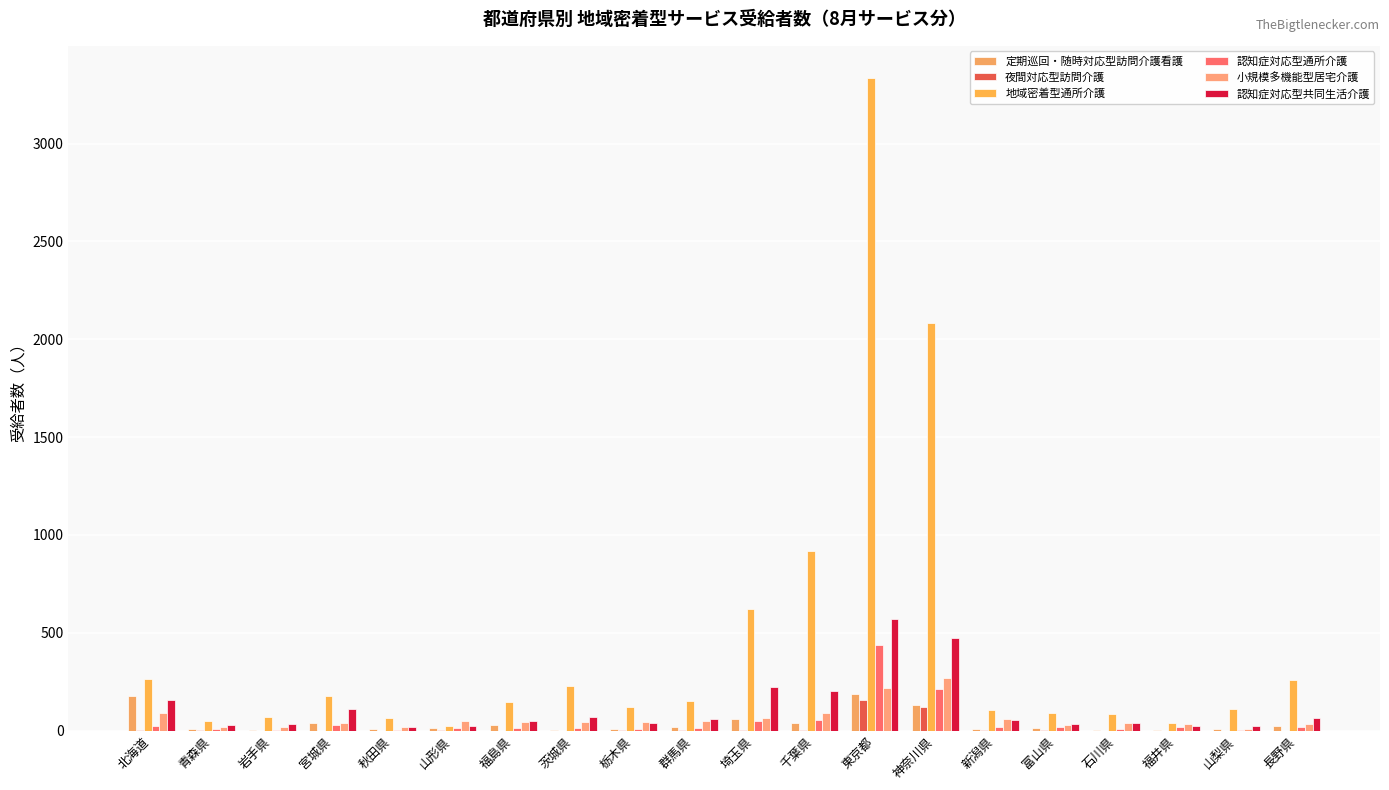

Is it true that 小規模多機能型居宅介護 equals 9 at 山梨県?

True